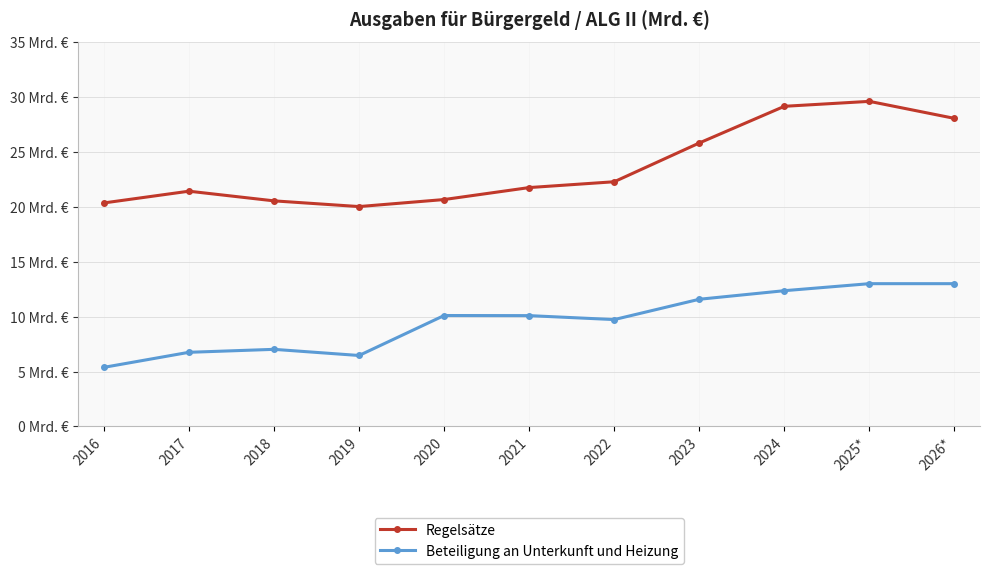

How many interior local valleys does the Beteiligung an Unterkunft und Heizung series have?

2